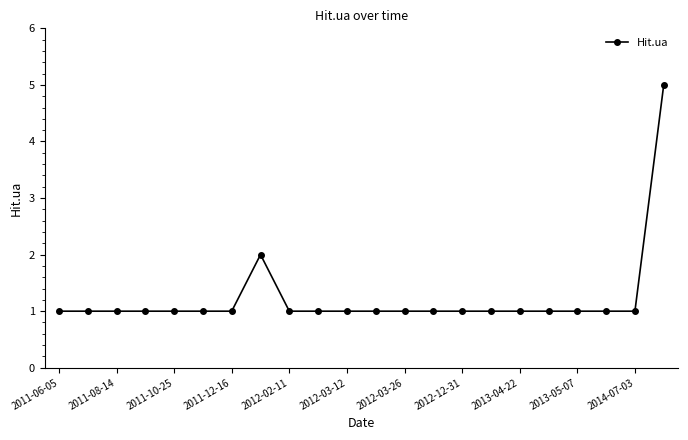

What is the maximum value shown in the chart?

5